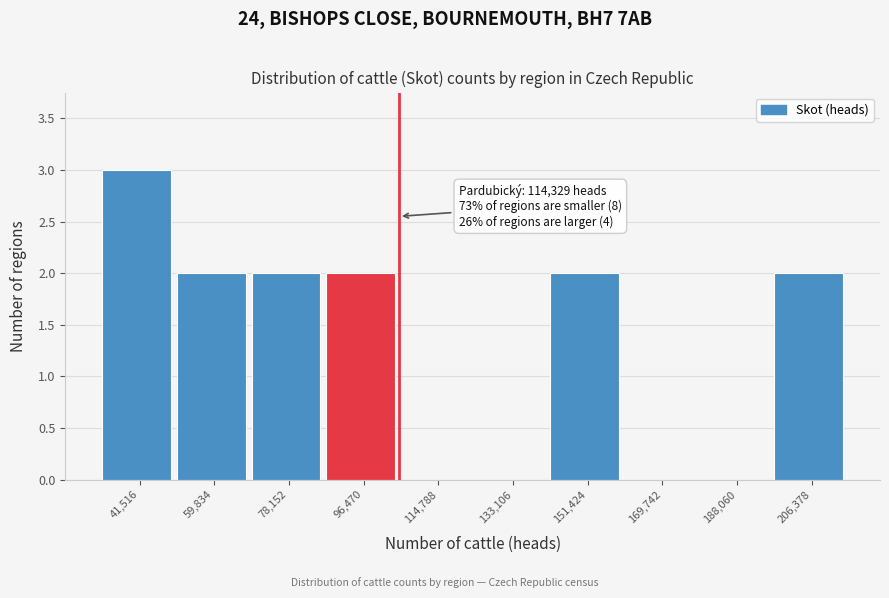

Reading right to left, list all the values displayed in this chart.

206,378=2	188,060=0	169,742=0	151,424=2	133,106=0	114,788=0	96,470=2	78,152=2	59,834=2	41,516=3